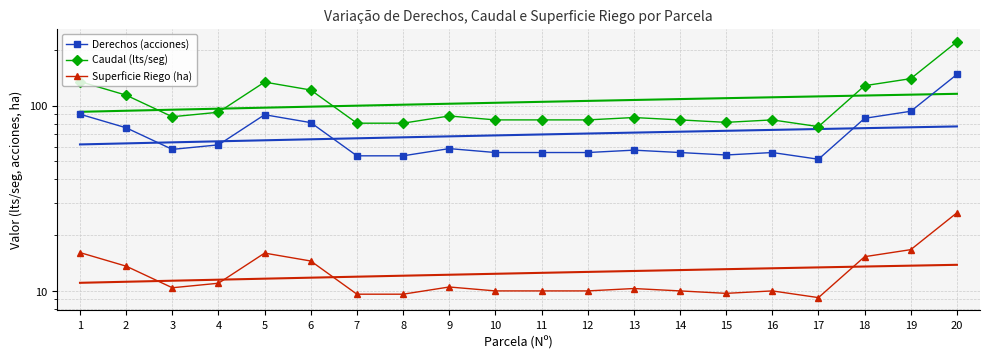

In Derechos (acciones), how many points are higher than both neighbors (excluding endpoints)?

4